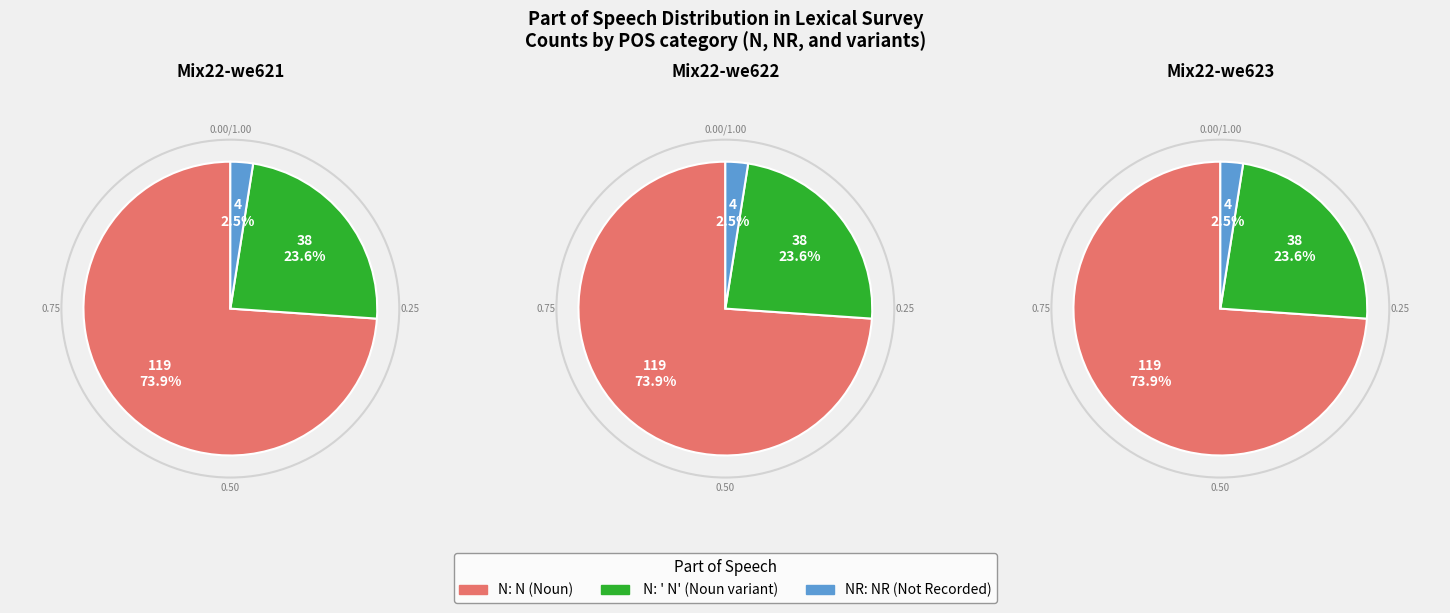

To the nearest percent, what is the difference between the  N and N slice percentages?

50%